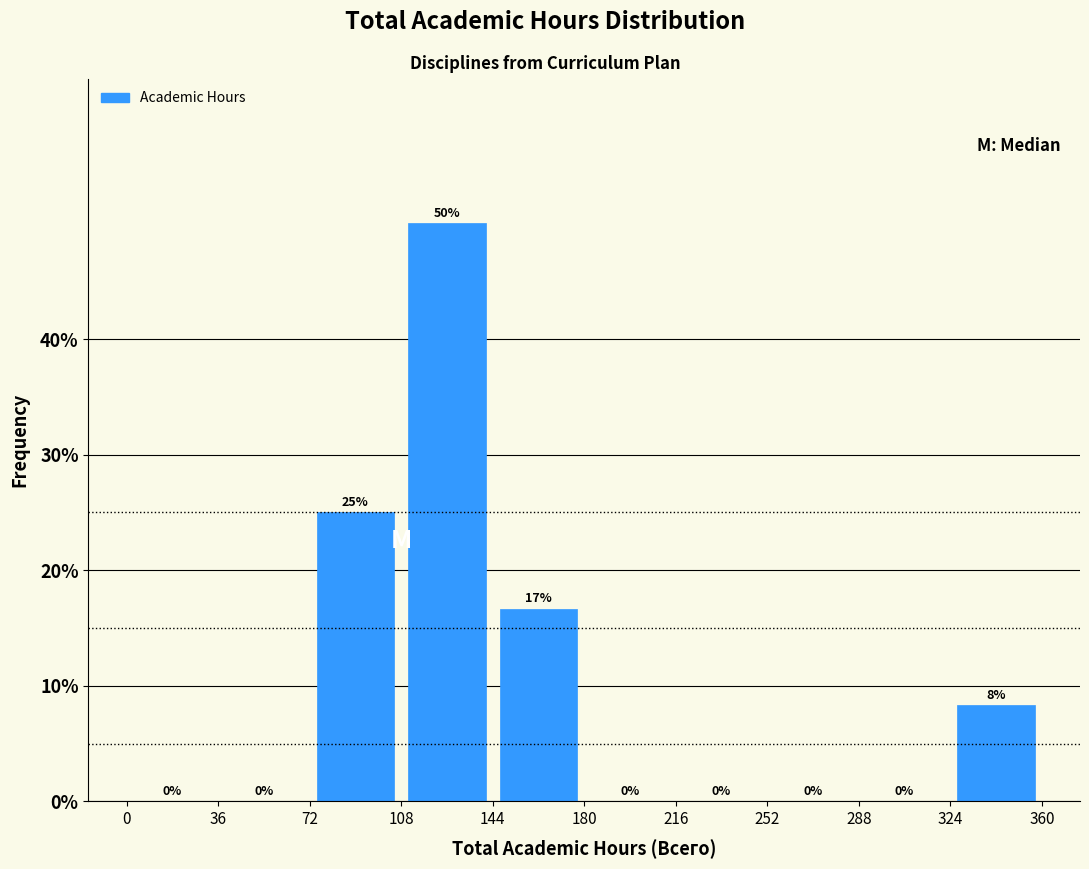

Which range on the x-axis has the tallest bar?

108 to 144